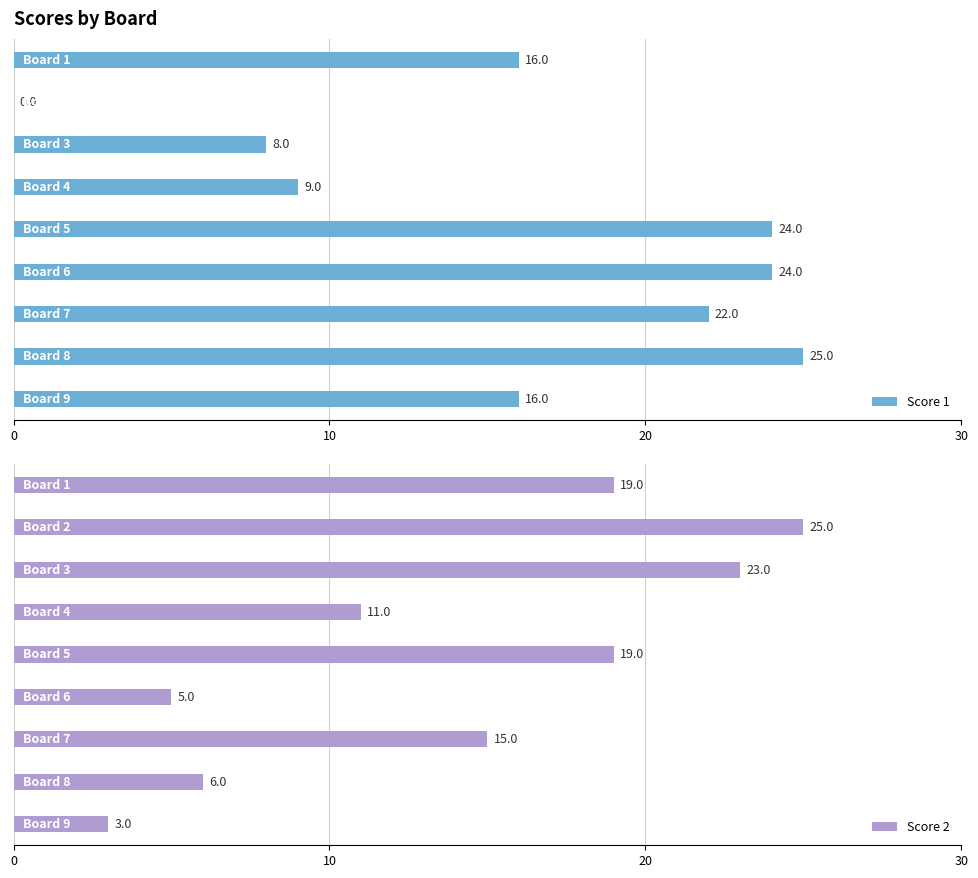

How many values in the Score 2 series are below 15?

4